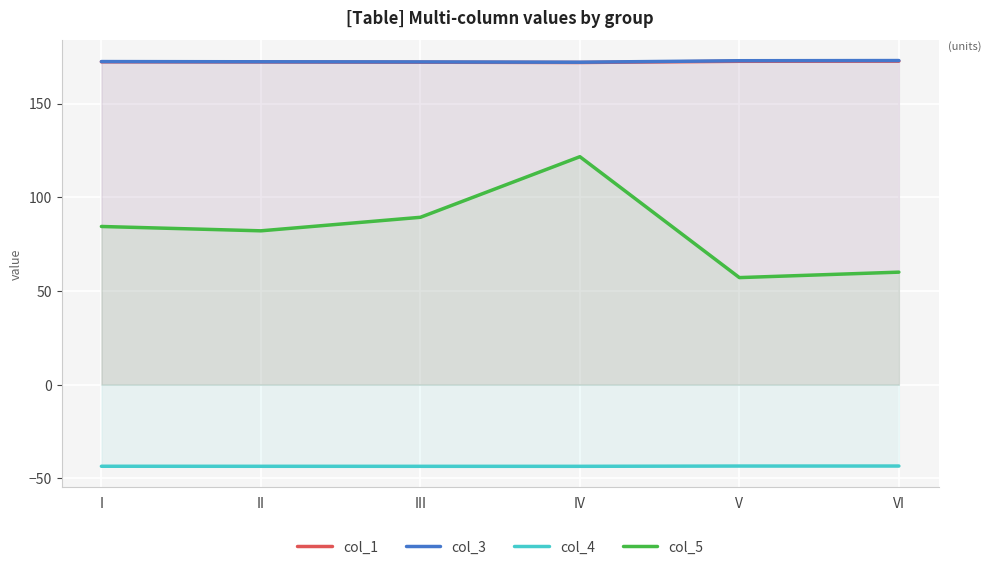

Which series has the largest total across all categories?

col_3